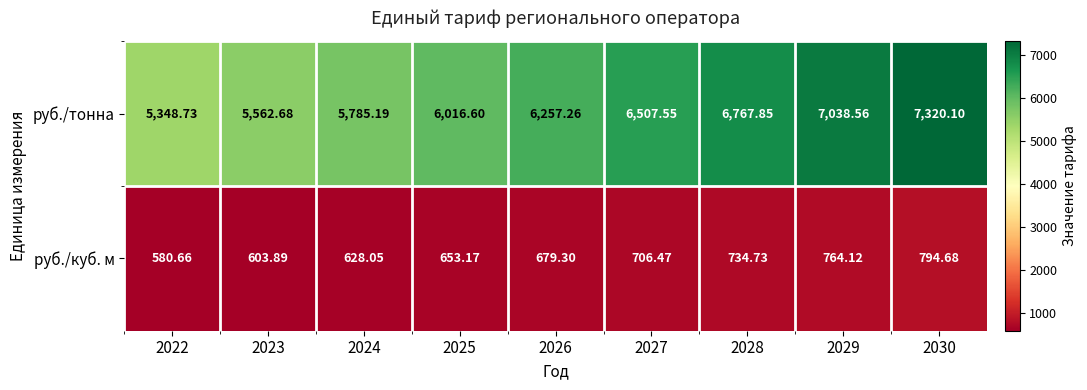

Rank the series by their average value, from lowest to highest.

руб./куб. м, руб./тонна